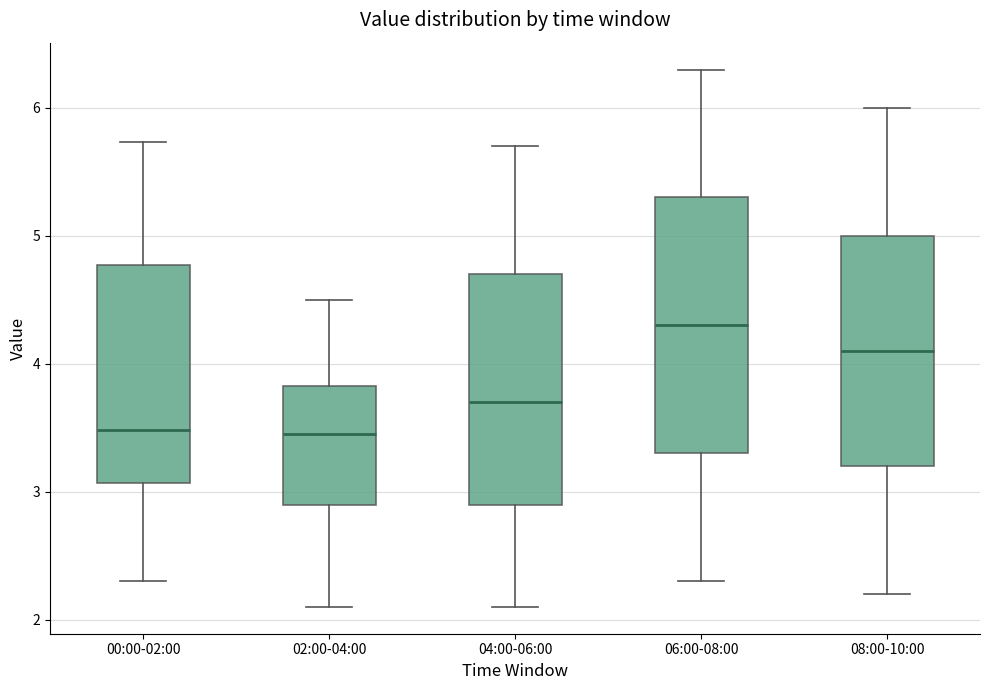

Reading left to right, transcribe this box plot: for each box, give where its median line is, the range the box spans, and where its two whiskers end, as read against the y-axis. The values are not printed on the chart, so give them approximately, as read against the axis.

00:00-02:00: median 3.5, box 3.1 to 4.8, whiskers 2.3 to 5.7
02:00-04:00: median 3.5, box 2.9 to 3.8, whiskers 2.1 to 4.5
04:00-06:00: median 3.7, box 2.9 to 4.7, whiskers 2.1 to 5.7
06:00-08:00: median 4.3, box 3.3 to 5.3, whiskers 2.3 to 6.3
08:00-10:00: median 4.1, box 3.2 to 5.0, whiskers 2.2 to 6.0